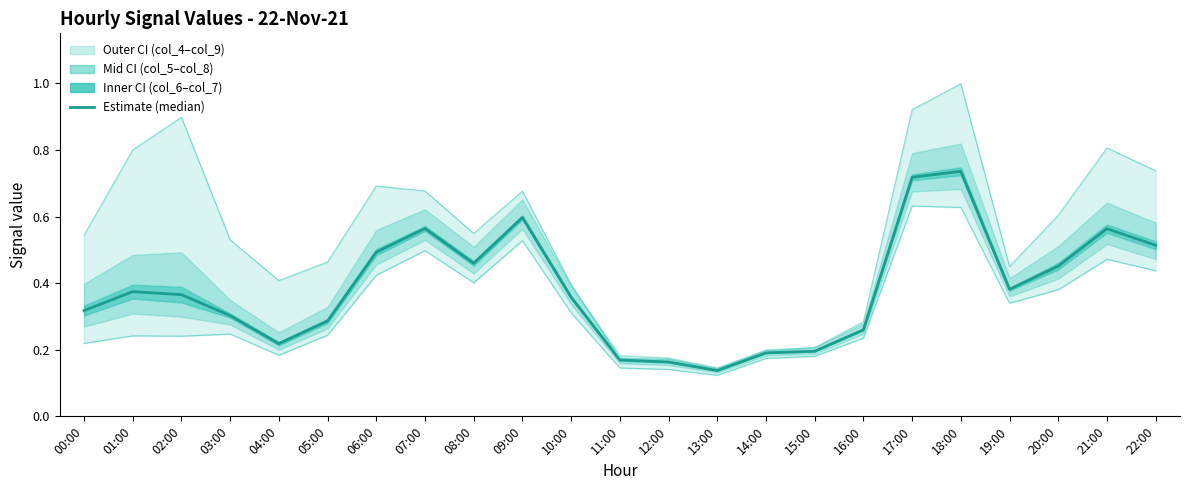

Reading left to right, what are all the values shown in this chart?

Estimate (median): 0.3	0.4	0.4	0.3	0.2	0.3	0.5	0.6	0.5	0.6	0.4	0.2	0.2	0.1	0.2	0.2	0.3	0.7	0.7	0.4	0.5	0.6	0.5
col_4 (upper): 0.5	0.8	0.9	0.5	0.4	0.5	0.7	0.7	0.5	0.7	0.4	0.2	0.2	0.1	0.2	0.2	0.3	0.9	1.0	0.5	0.6	0.8	0.7
col_9 (lower): 0.2	0.2	0.2	0.2	0.2	0.2	0.4	0.5	0.4	0.5	0.3	0.1	0.1	0.1	0.2	0.2	0.2	0.6	0.6	0.3	0.4	0.5	0.4